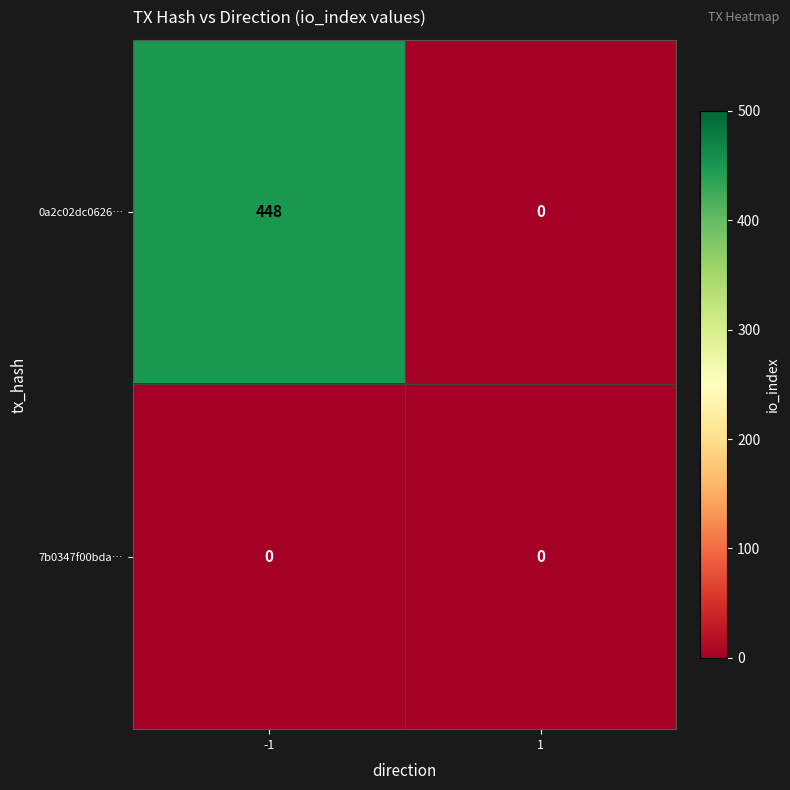

Reading left to right, what are all the values shown in this chart?

0a2c02dc0626…: 448	0
7b0347f00bda…: 0	0